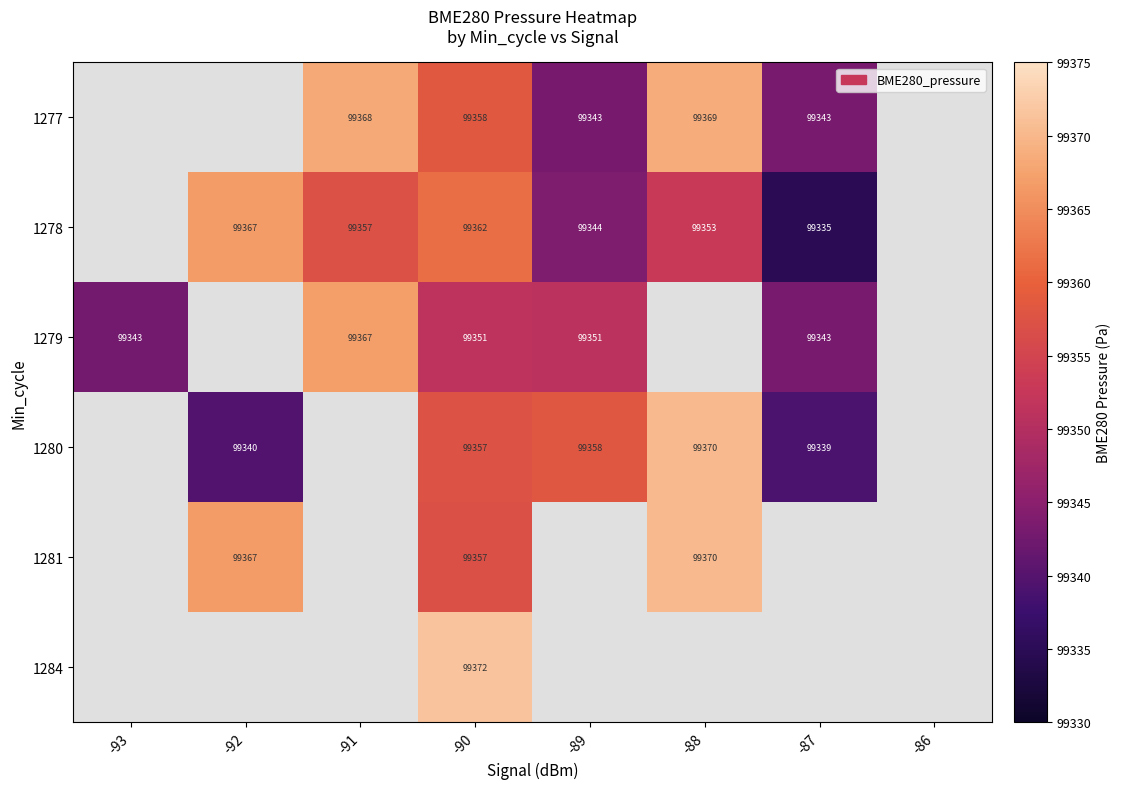

List the series in order of their peak value, lowest first.

1277, 1278, 1279, 1280, 1281, 1284